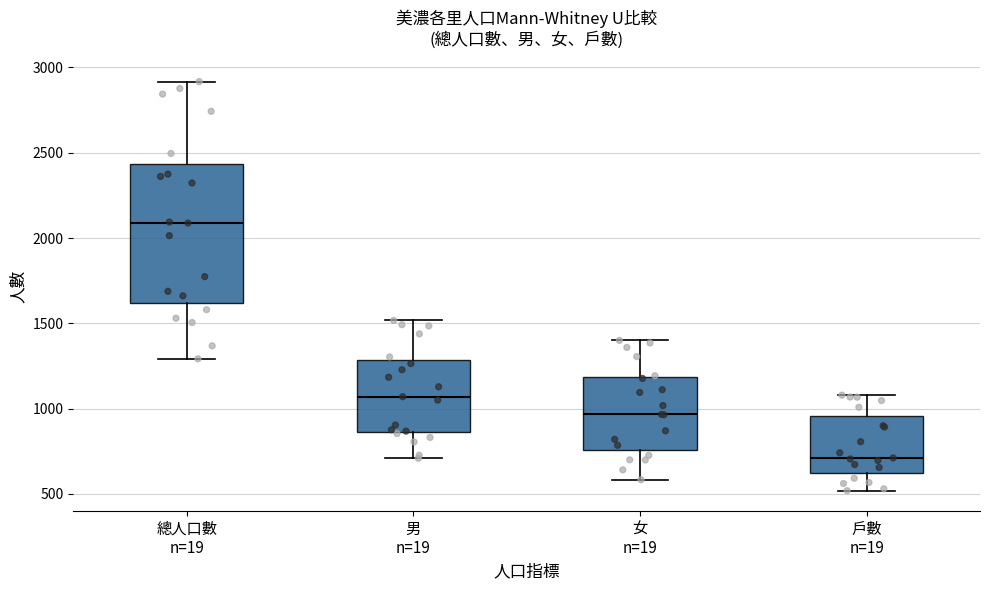

Which box has the highest median line?

總人口數 n=19